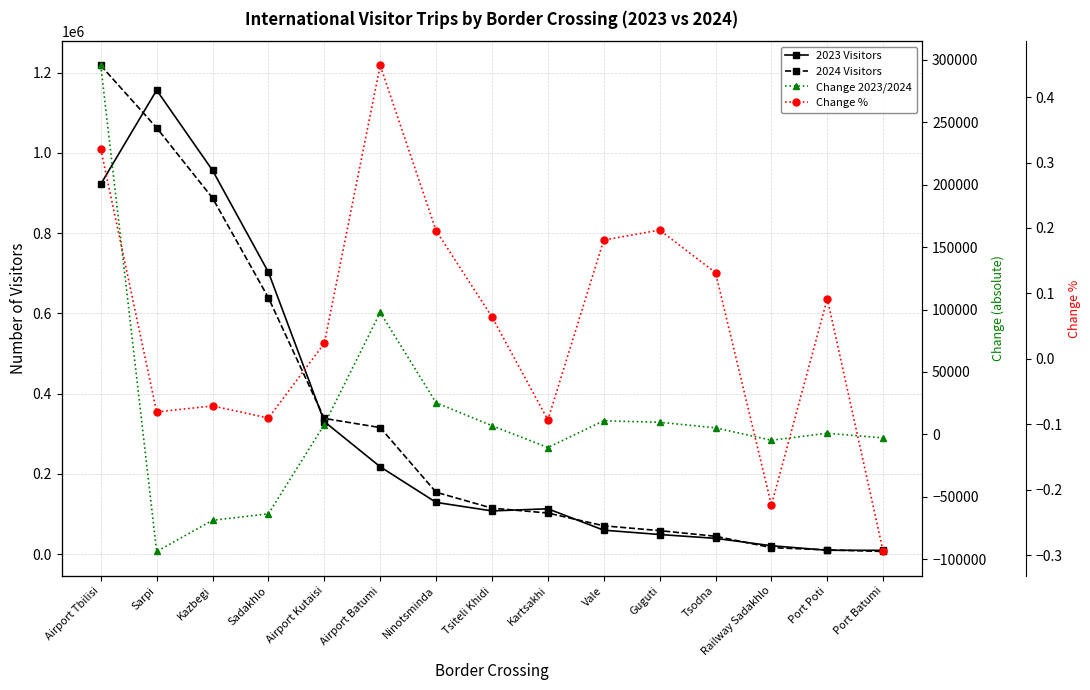

The value of 2024 Visitors at Ninotsminda is 154458.0. True or false?

True